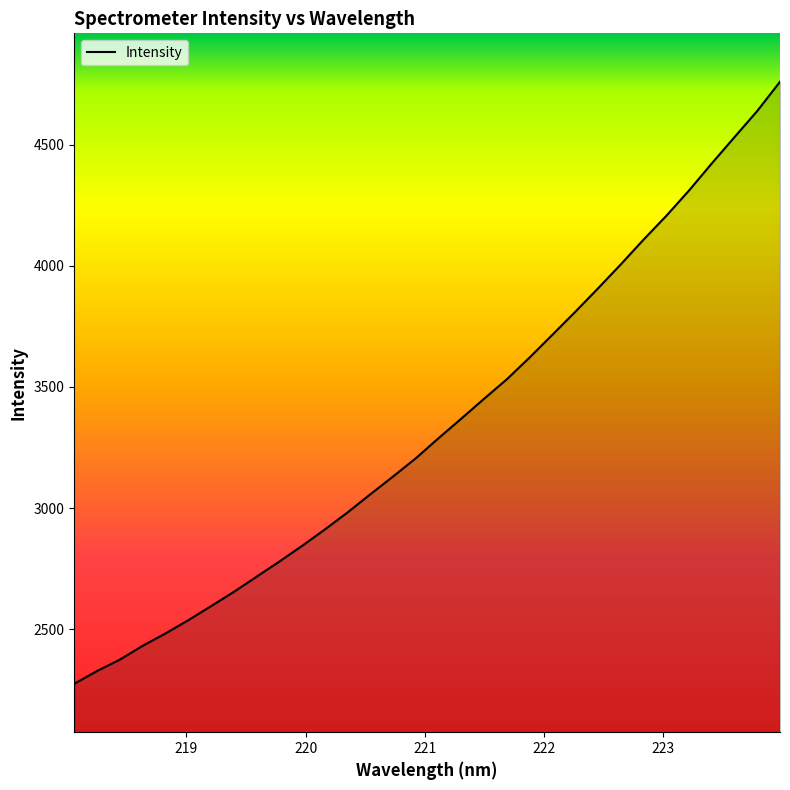

What is the greatest value displayed?

4760.7